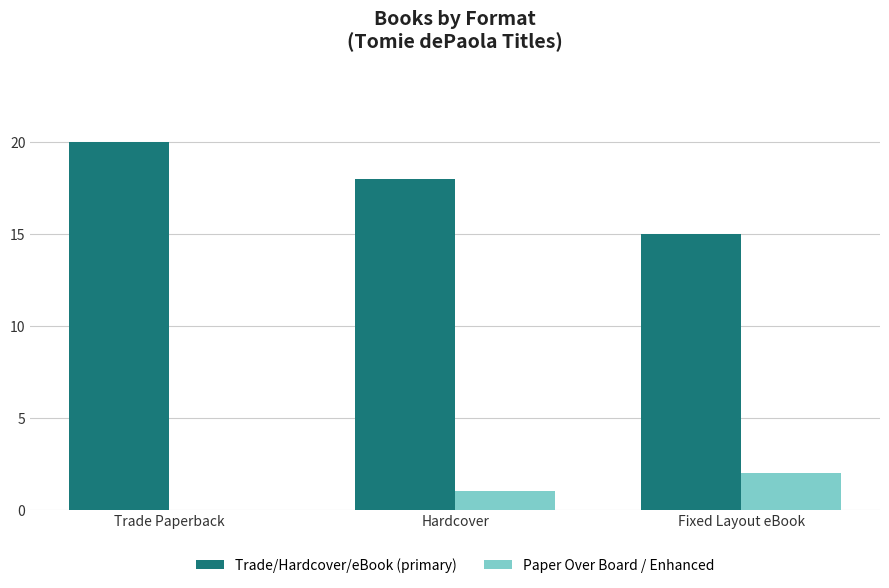

What is the total value across all series at Hardcover?

19